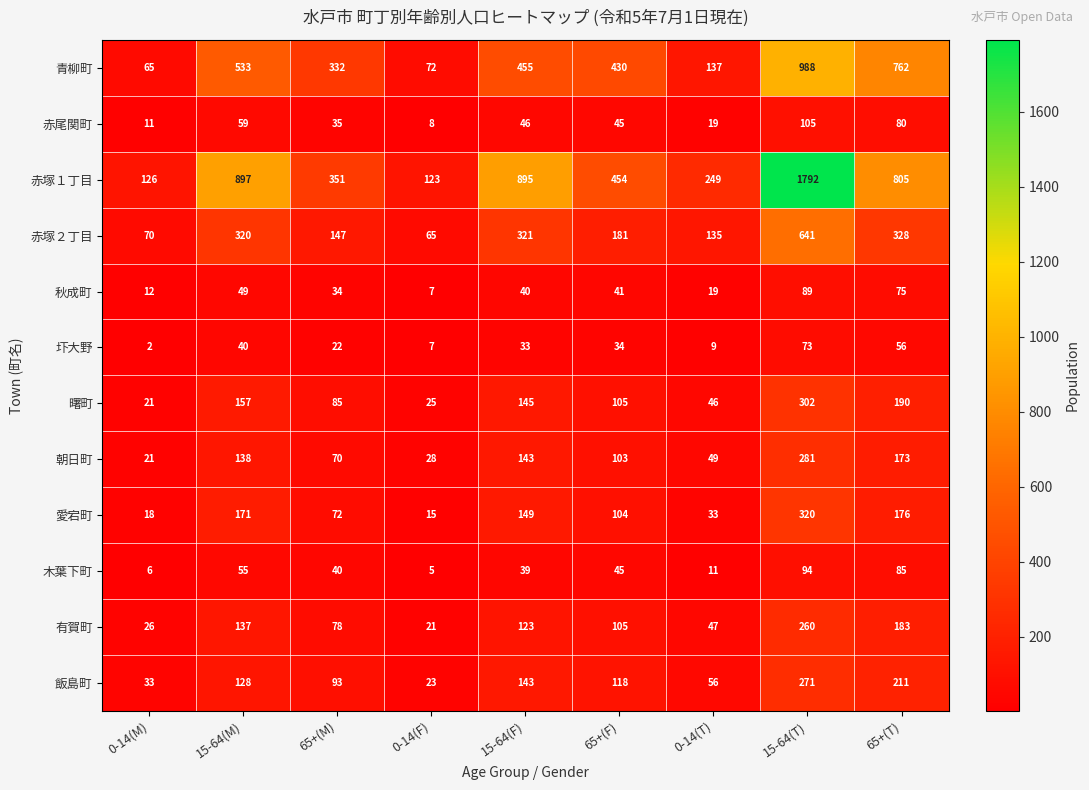

Is it true that 赤尾関町 equals 80 at 65+(T)?

True